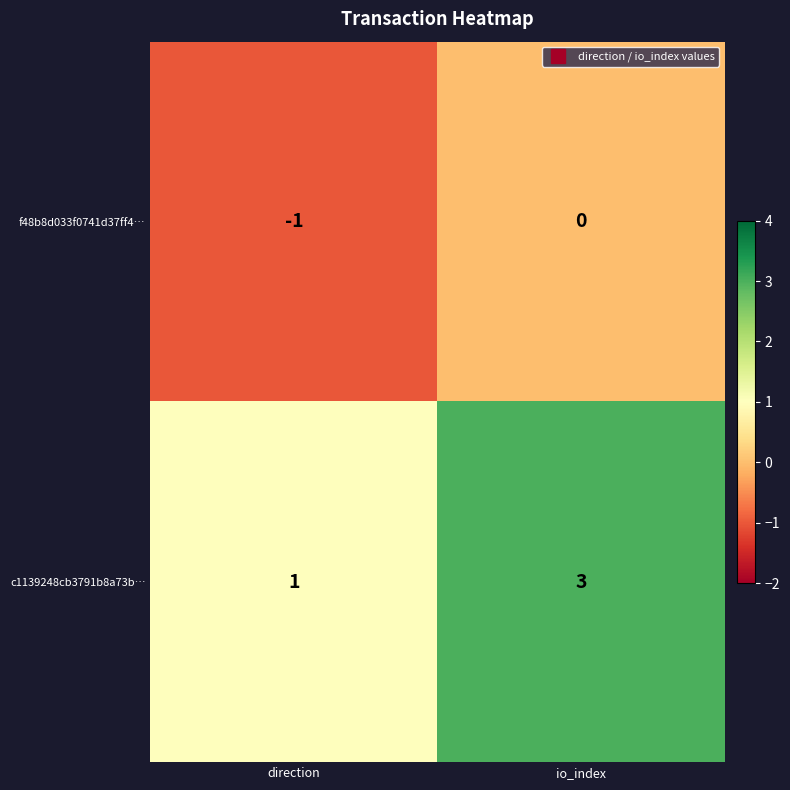

Which category has the lowest value across all series?

direction